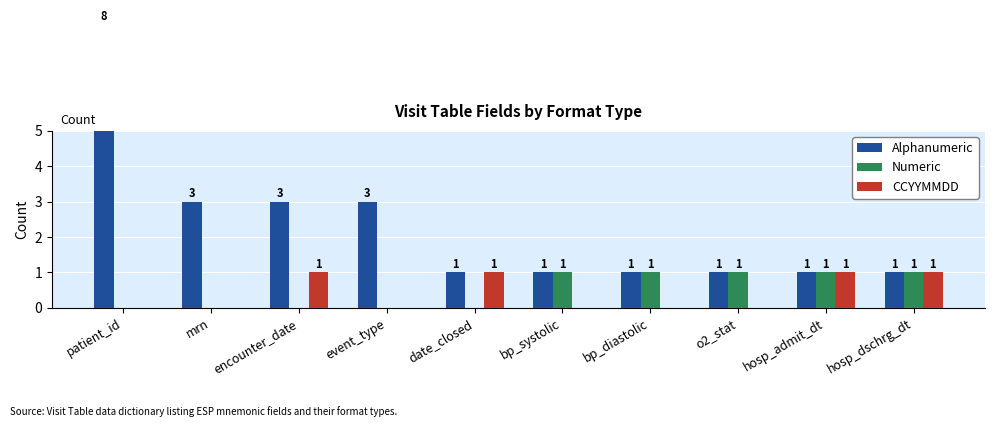

What position from the right is hosp_dschrg_dt?

1